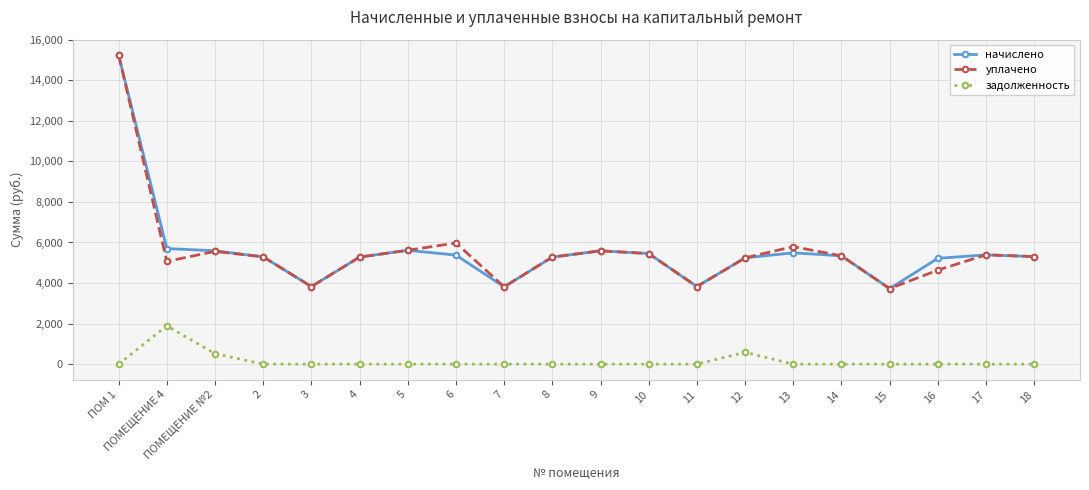

What is the total value across all series at ПОМ 1?

30478.7